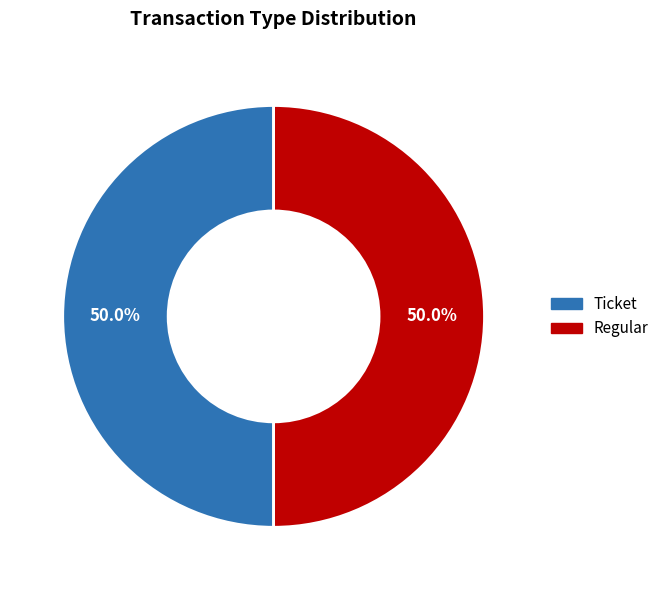

Count the number of slices in the pie.

2